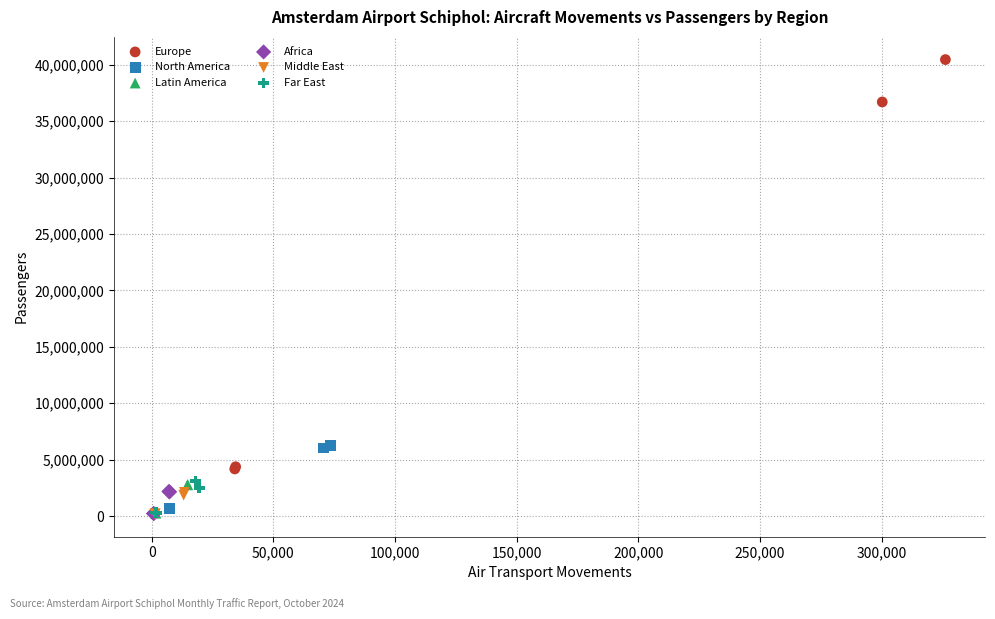

Which series has the largest Y range (max minus min)?

Europe